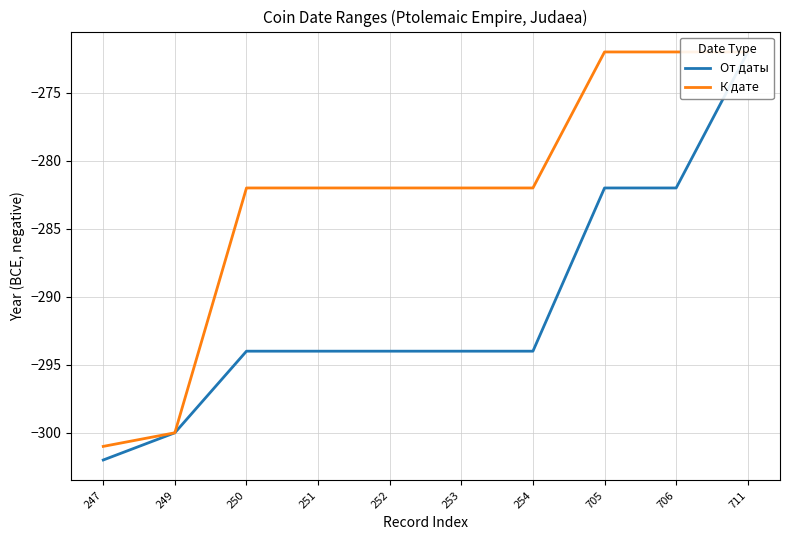

True or false: К дате and От даты cross at least once.

False